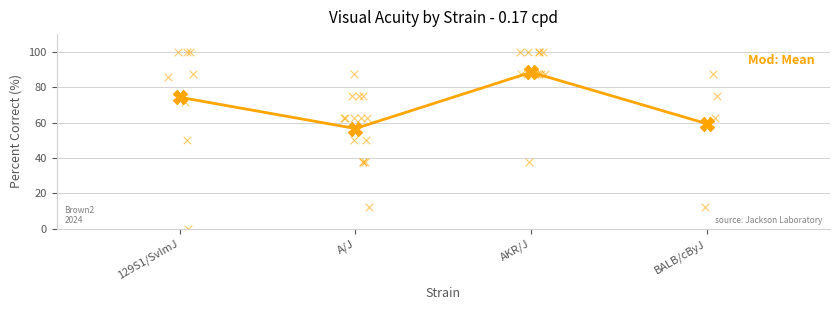

Between AKR/J and BALB/cByJ, which is larger?

AKR/J